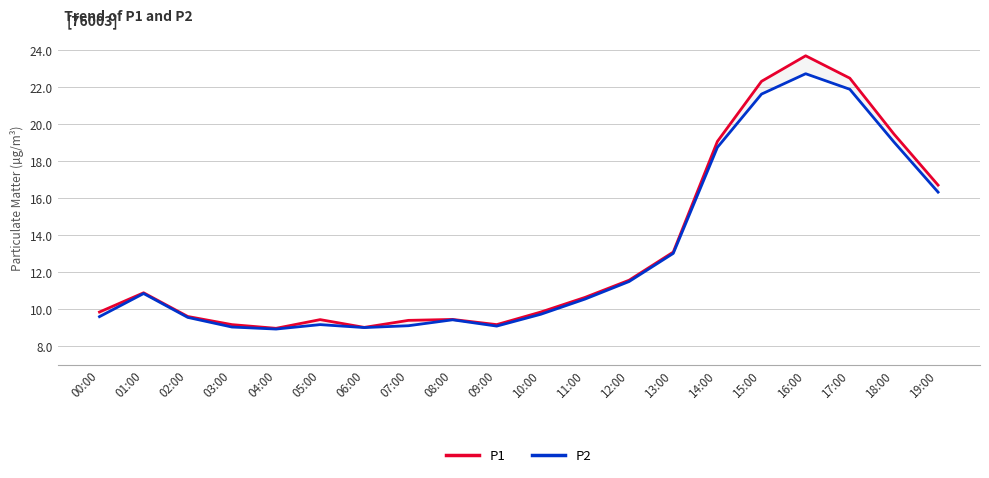

At which category does P1 reach its first local peak?

01:00